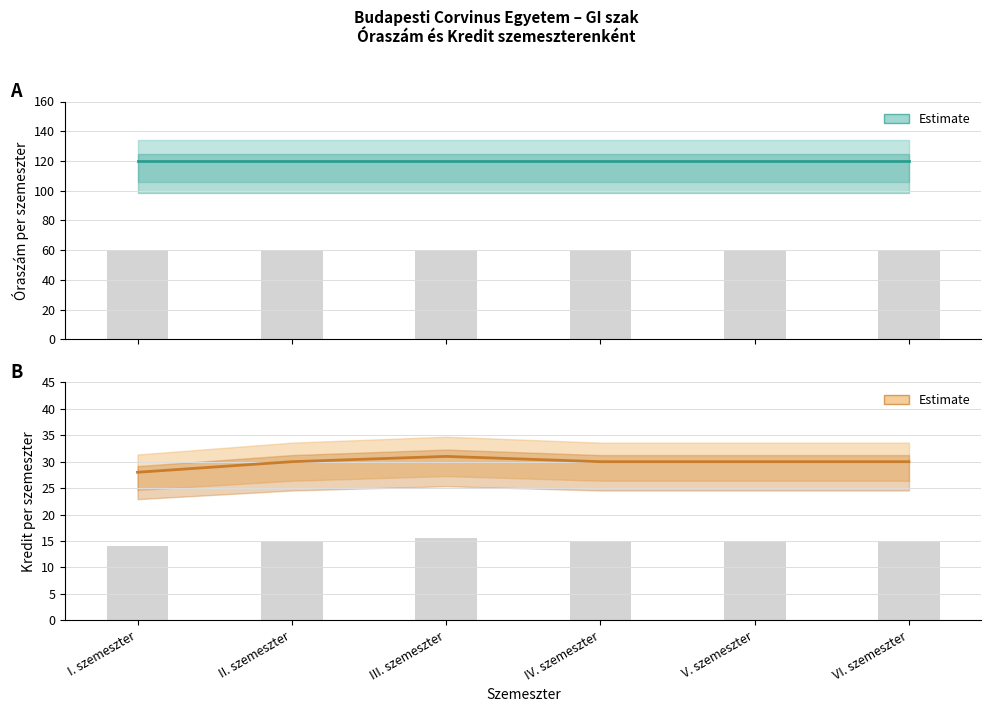

At which category is the sum across all series the highest?

III. szemeszter